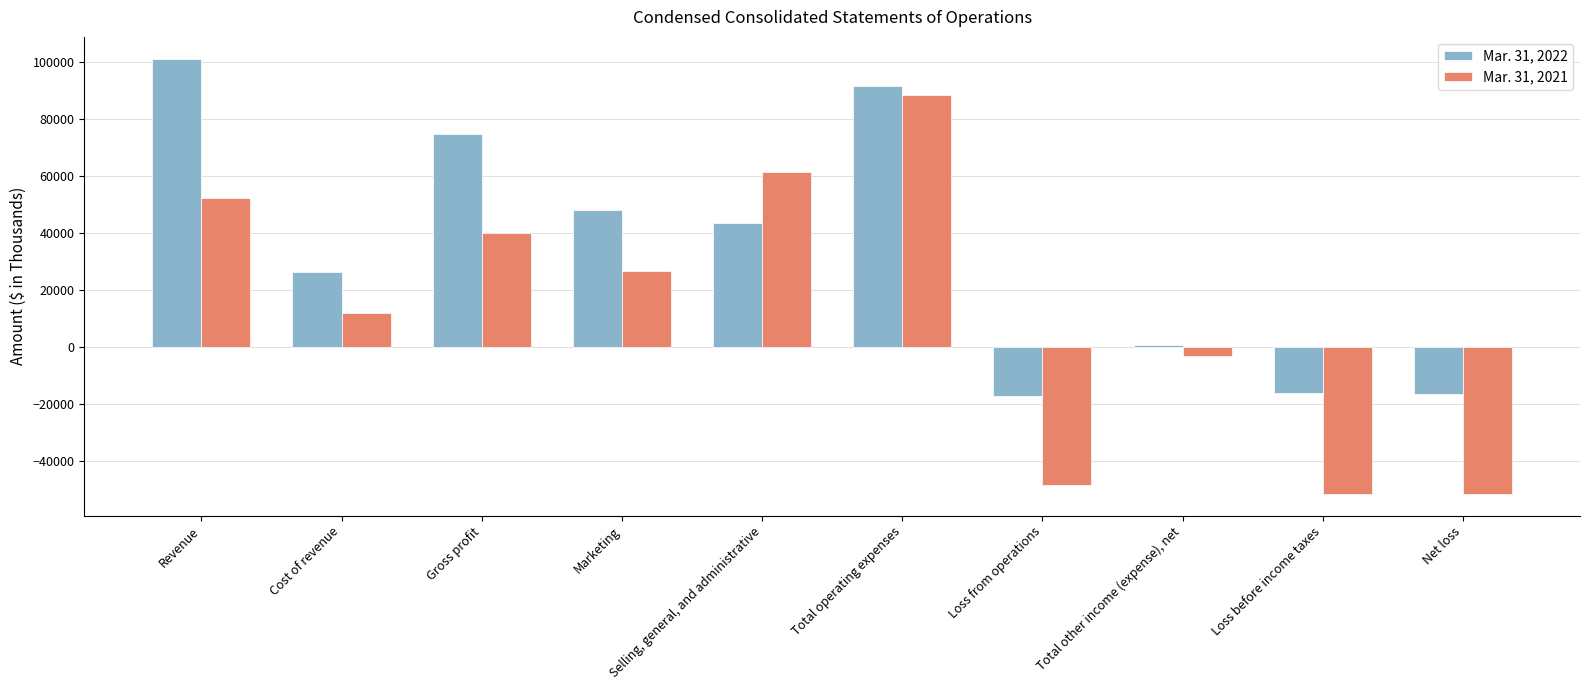

What is the difference between the Mar. 31, 2022 values at Loss from operations and Gross profit?

91675